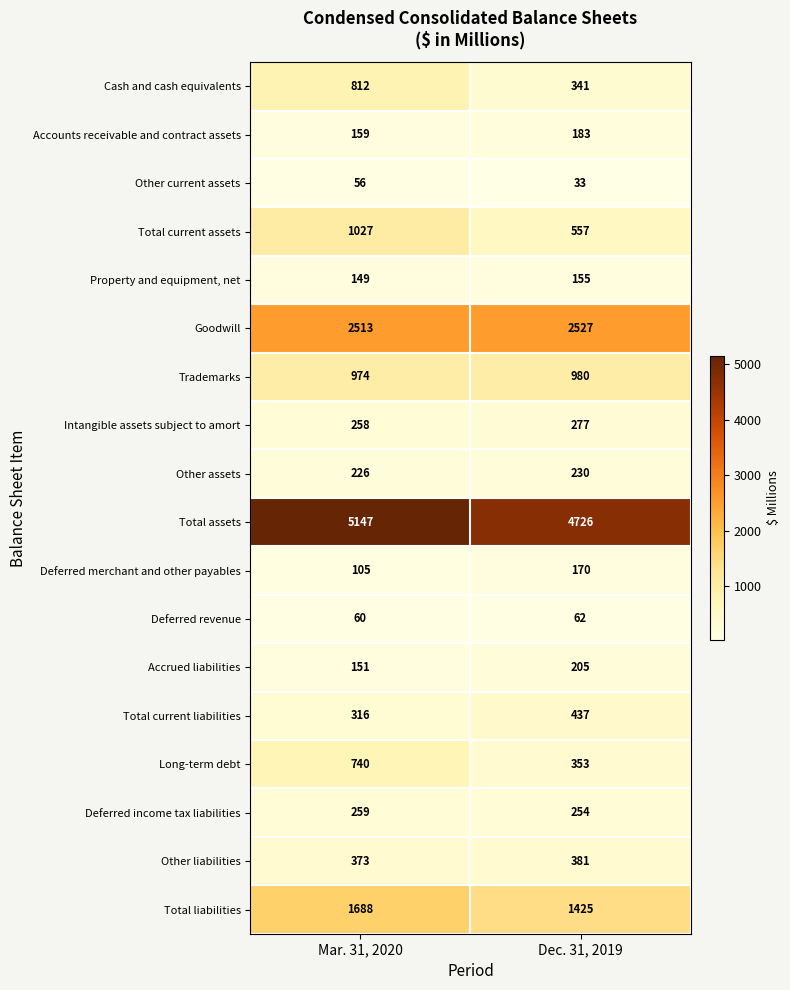

True or false: Deferred merchant and other payables has a value of 105 at Mar. 31, 2020.

True